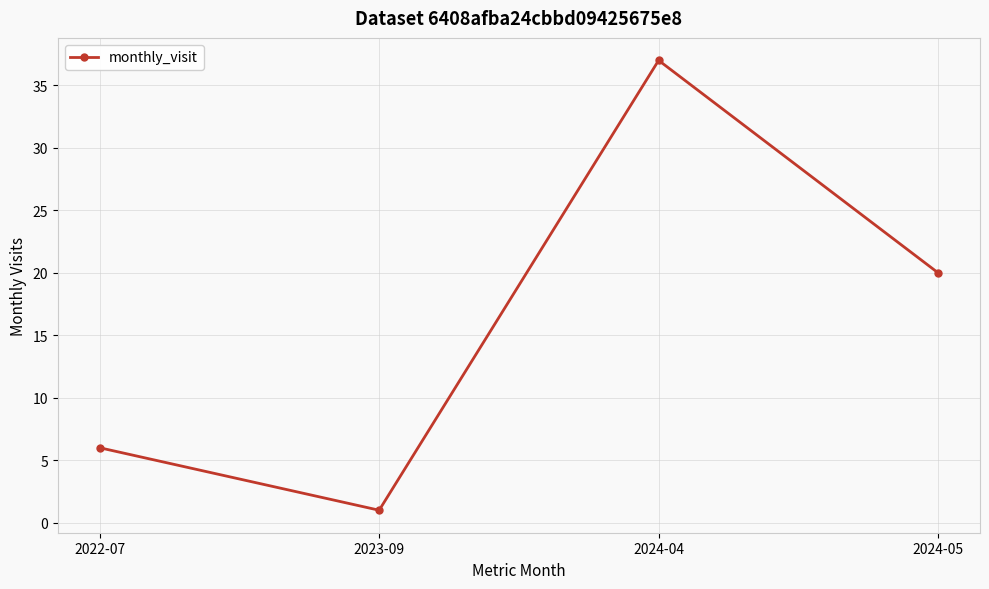

What is the value of the 4th point from the left?

20